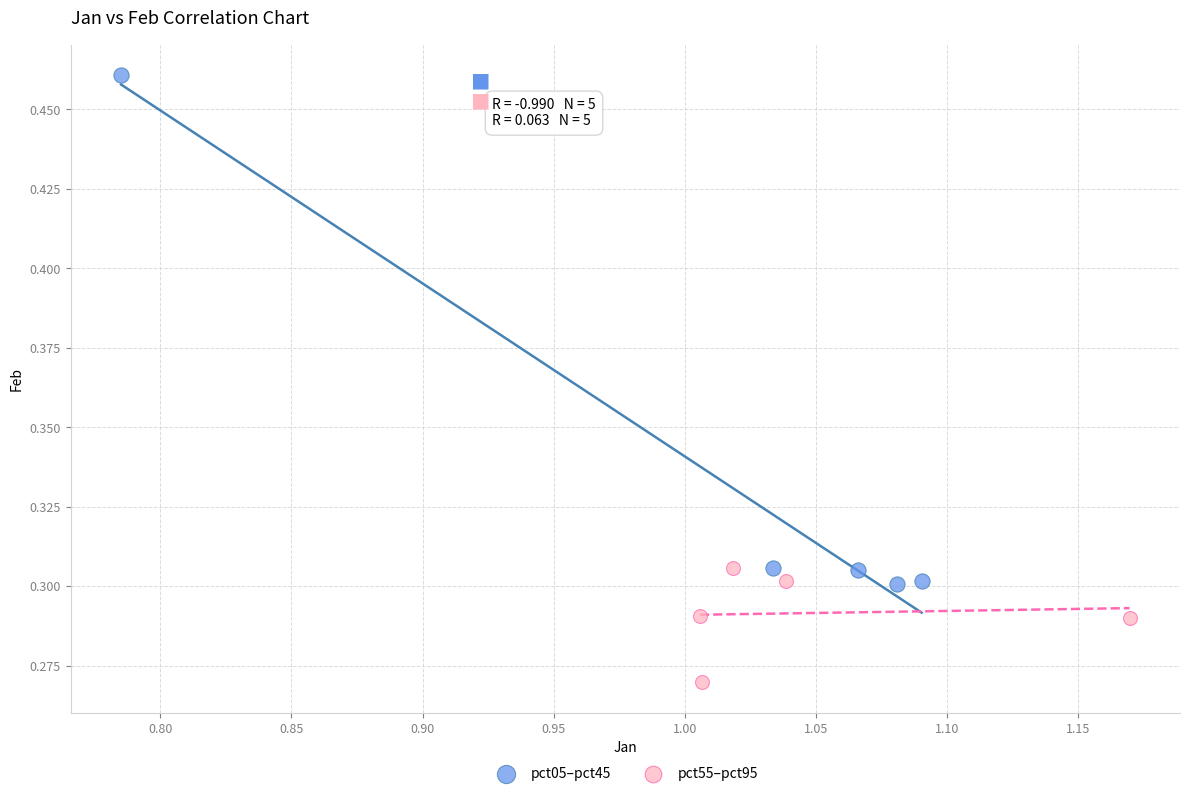

Which series contains the lowest Y value?

pct55–pct95